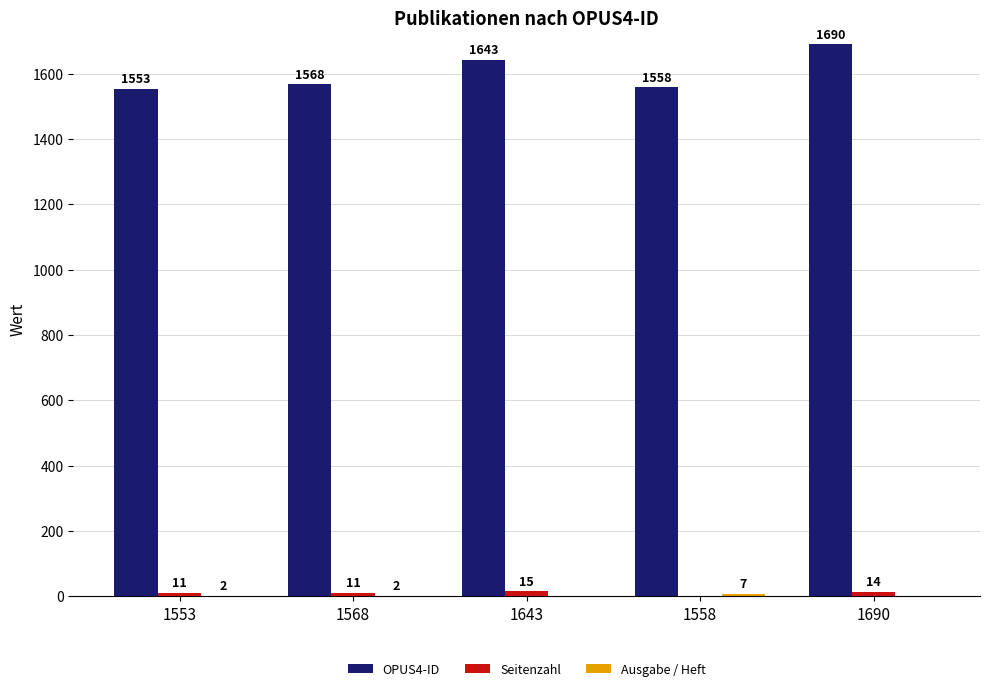

What is the sum of the OPUS4-ID values at 1558 and 1568?

3126